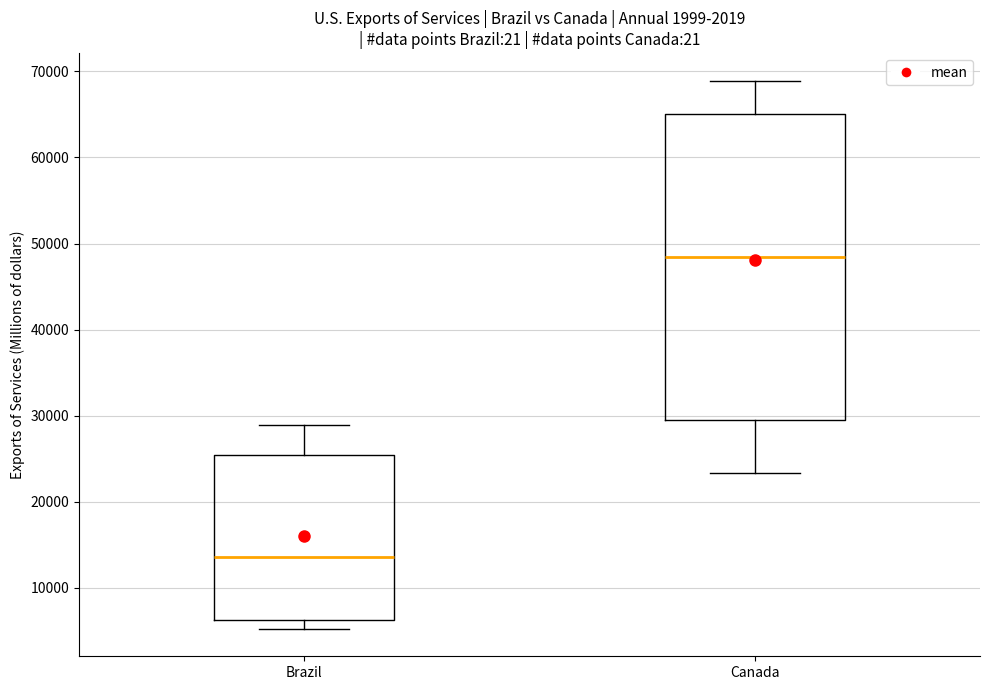

Which box is the tallest, from its lower edge to its upper edge?

Canada